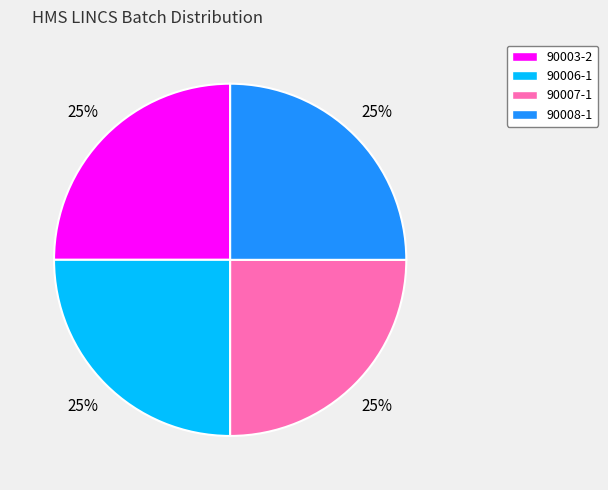

Does 90003-2 represent more than half of the total?

No